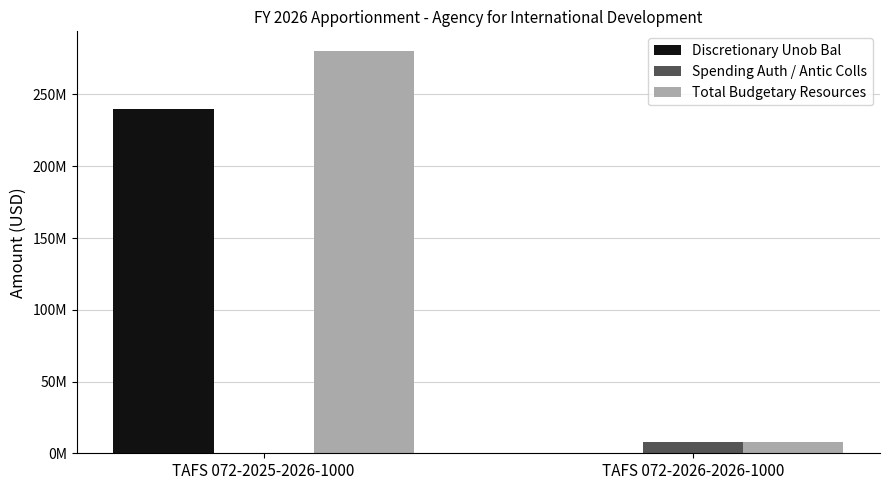

At which label is Spending Auth / Antic Colls closest to 4000000?

TAFS 072-2025-2026-1000